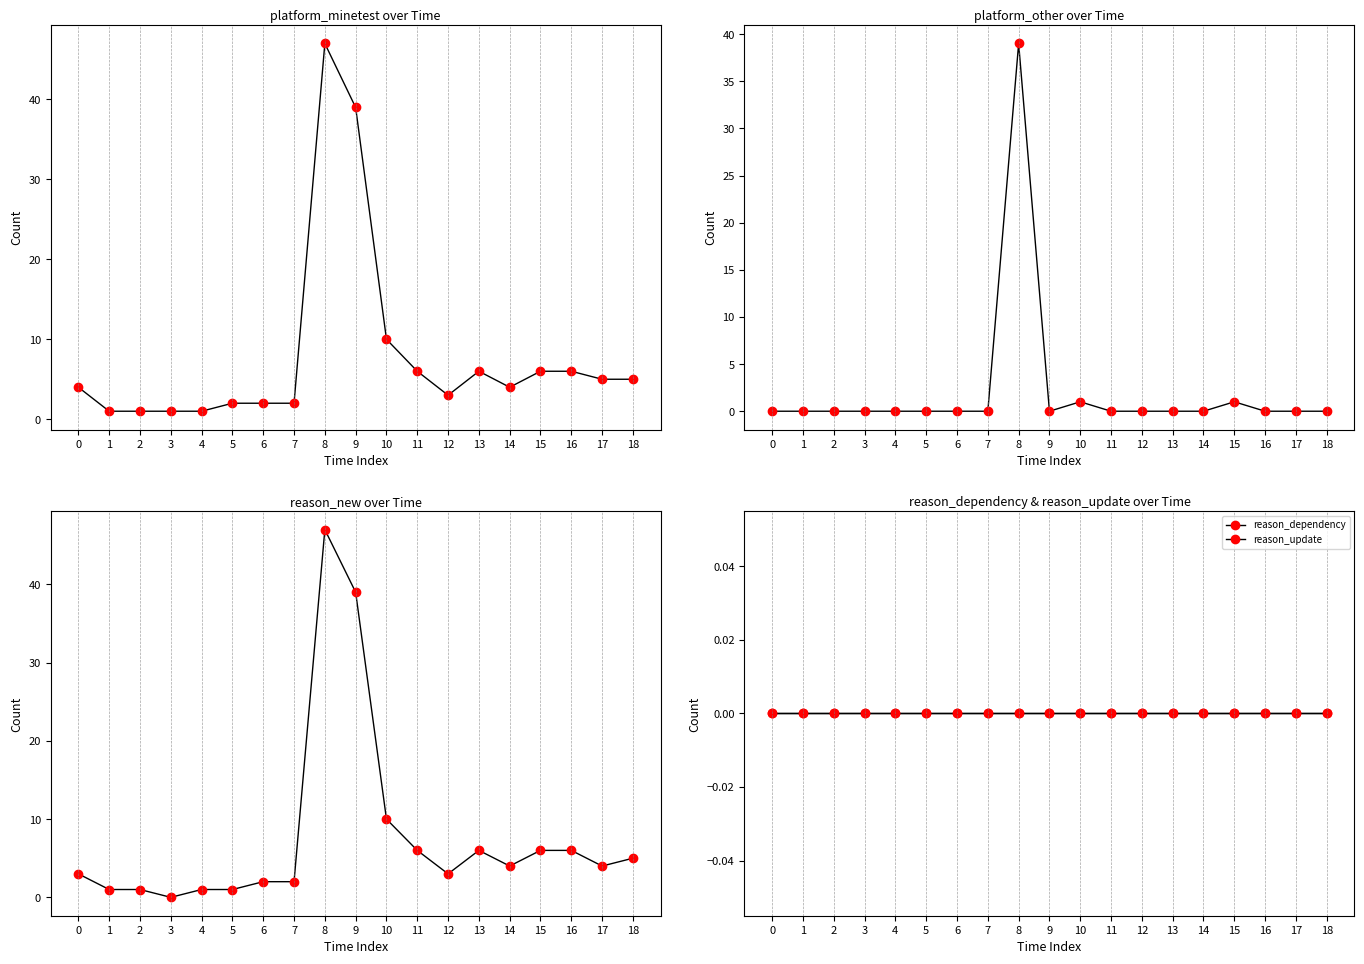

Rank the categories by reason_new value from highest to lowest.

8, 9, 10, 11, 13, 15, 16, 18, 14, 17, 0, 12, 6, 7, 1, 2, 4, 5, 3